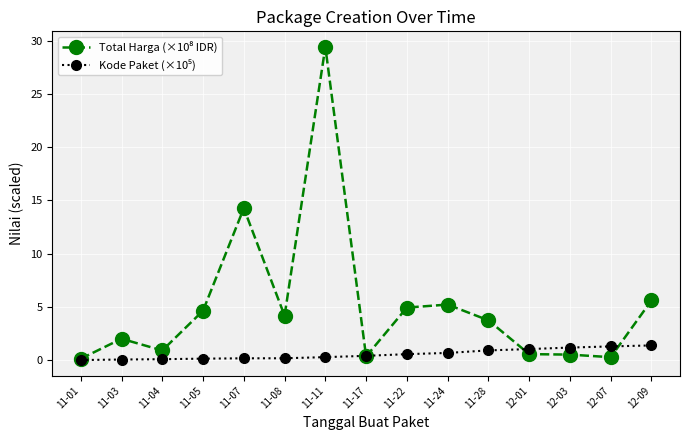

What is the label of the 3rd point from the left?

11-04